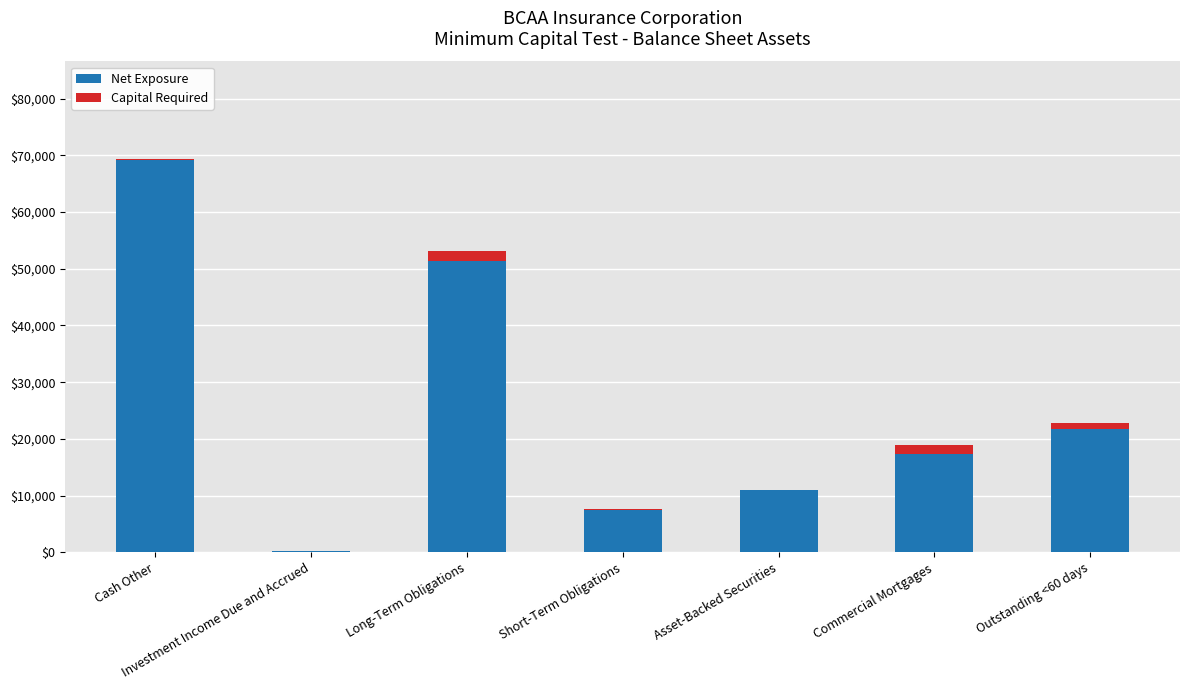

The Net Exposure series shows 11038 at Asset-Backed Securities. True or false?

True